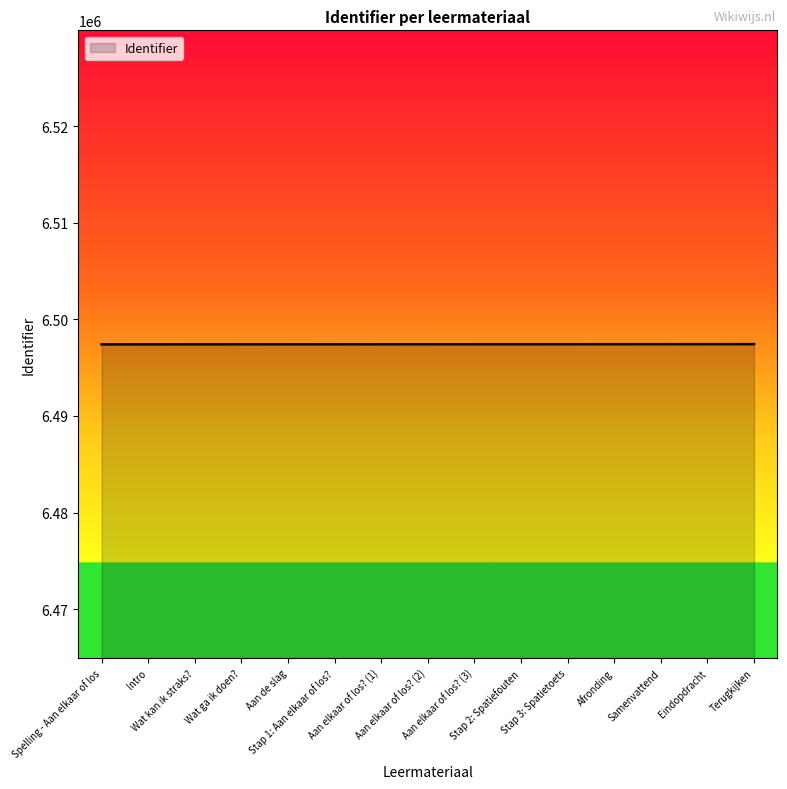

What position from the right is Aan elkaar of los? (2)?

8